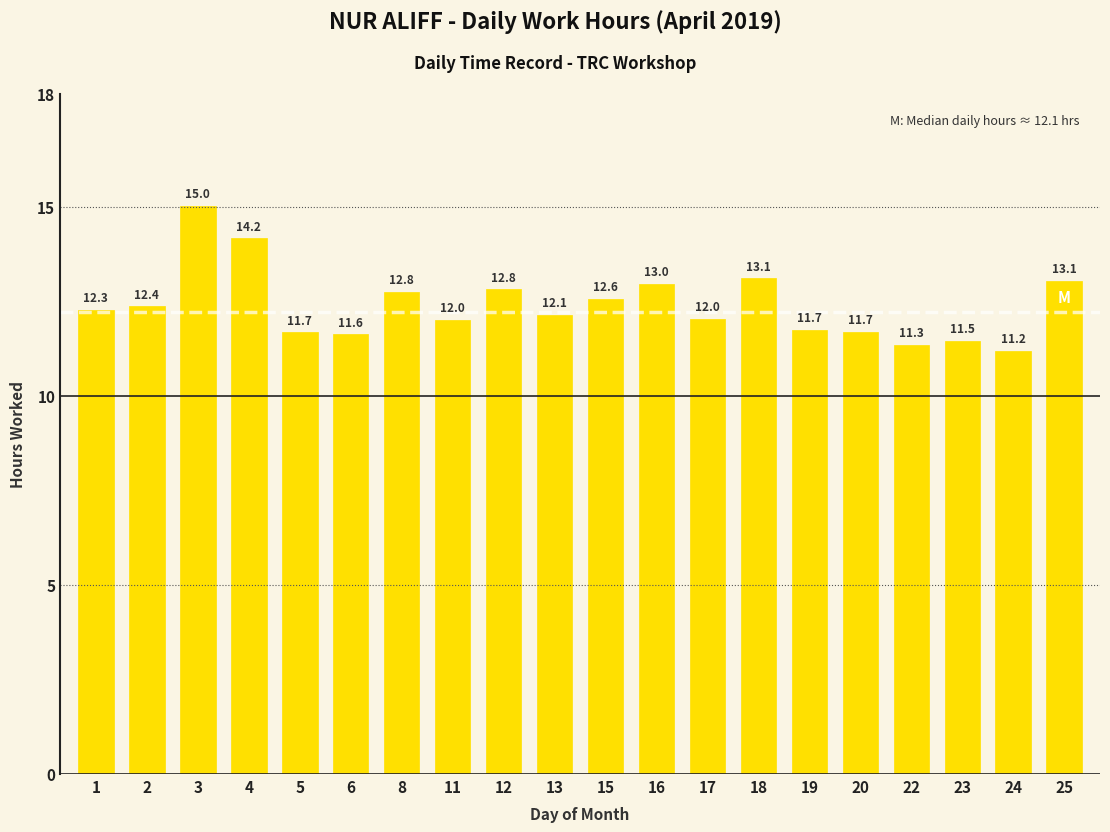

The chart shows a value of 11.7 at 19. True or false?

True